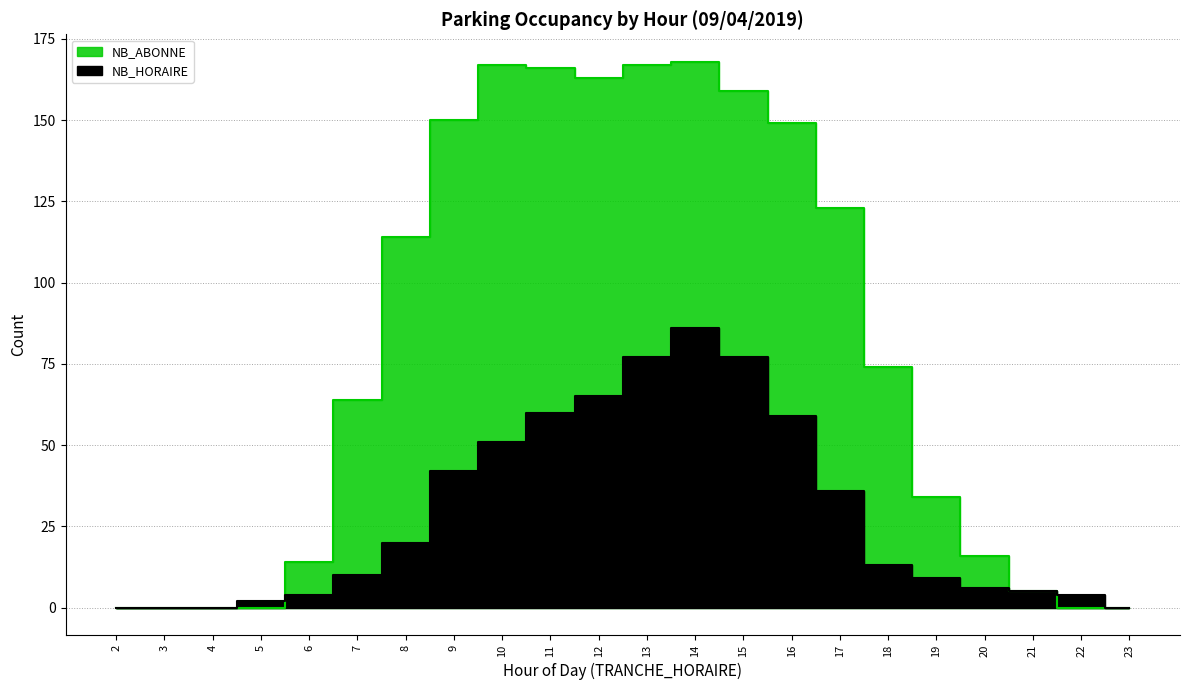

How many values in the NB_HORAIRE series are below 13?

11